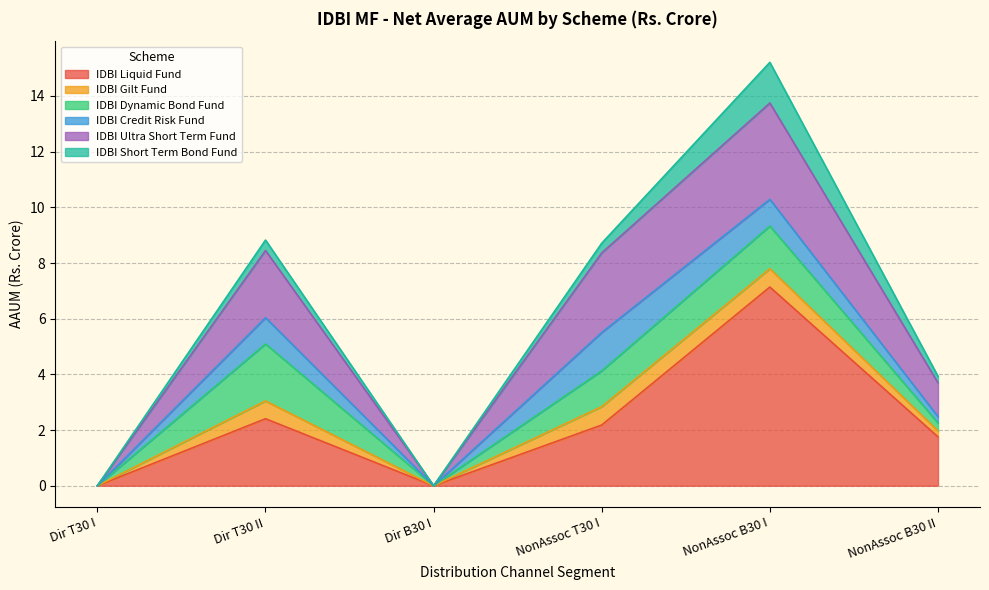

At which category is the sum across all series the highest?

NonAssoc B30 I